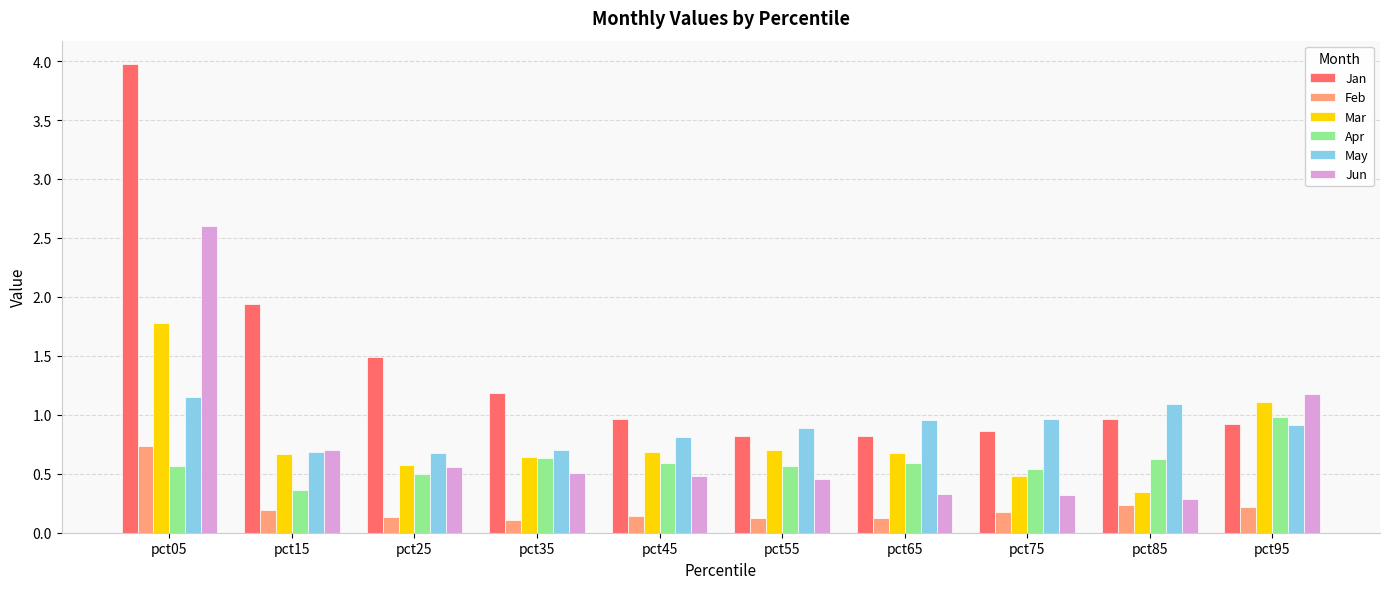

Are the bars grouped side by side (vs. stacked)?

Yes